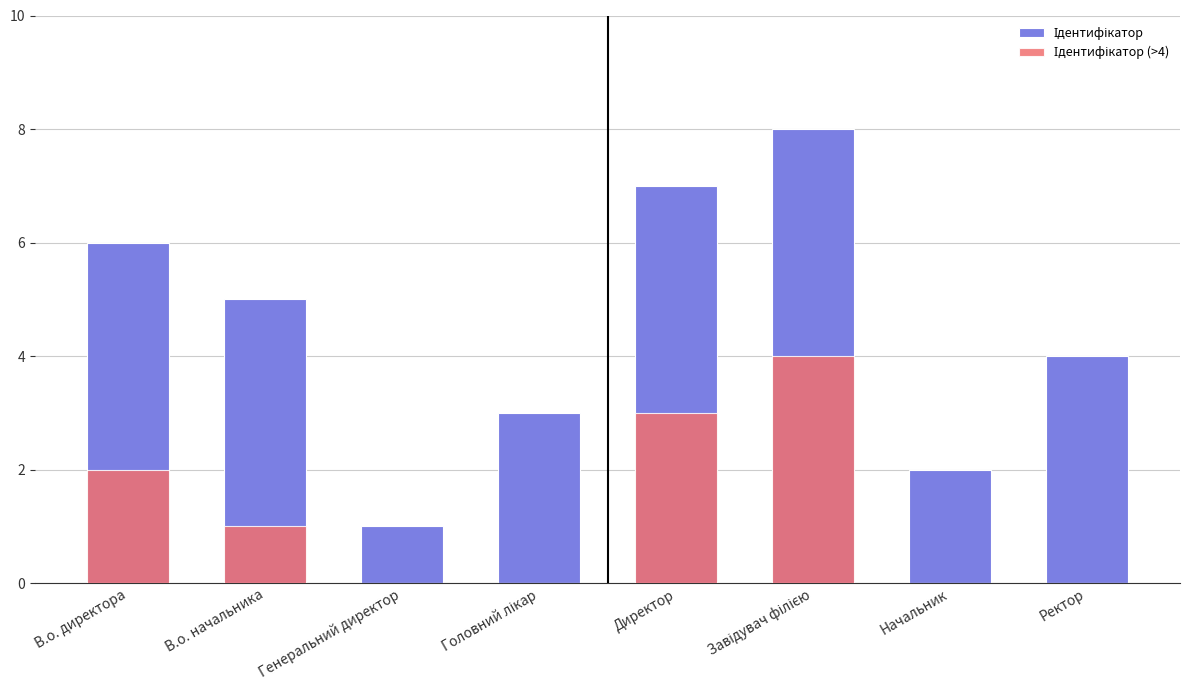

At В.о. директора, list the series in order from smallest to largest.

Ідентифікатор (>4), Ідентифікатор